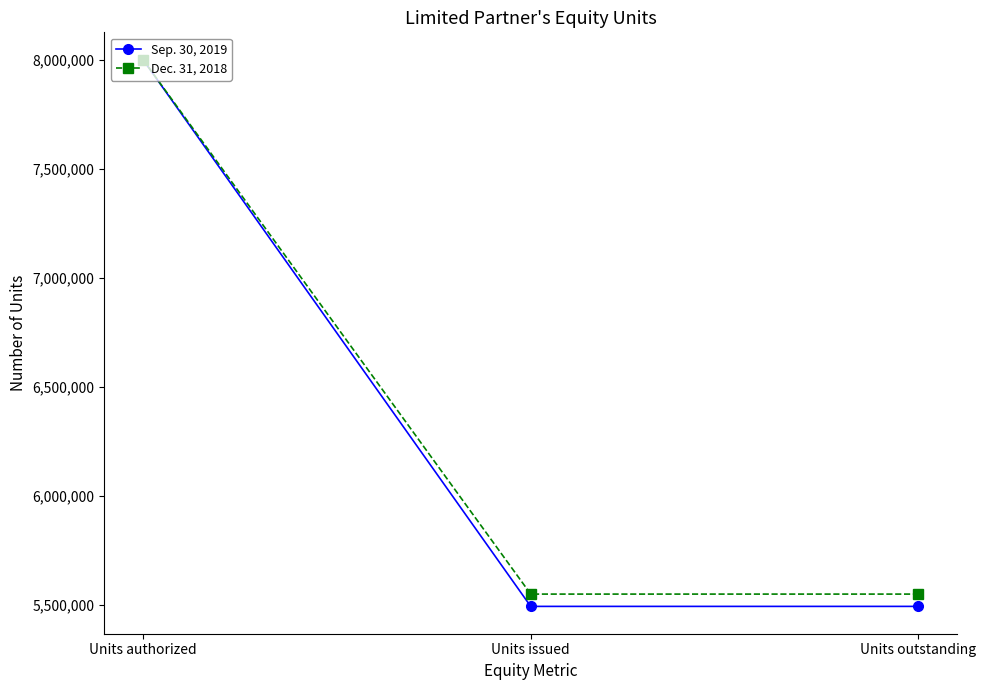

Does the chart have visible grid lines?

No